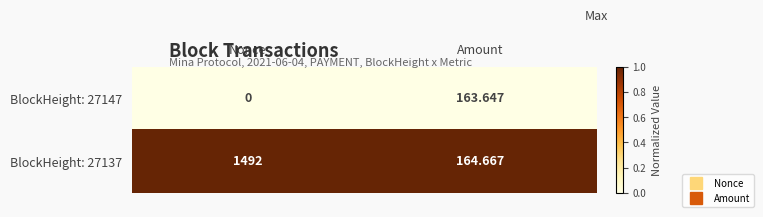

Which category has the highest value in the BlockHeight: 27147 series?

Amount